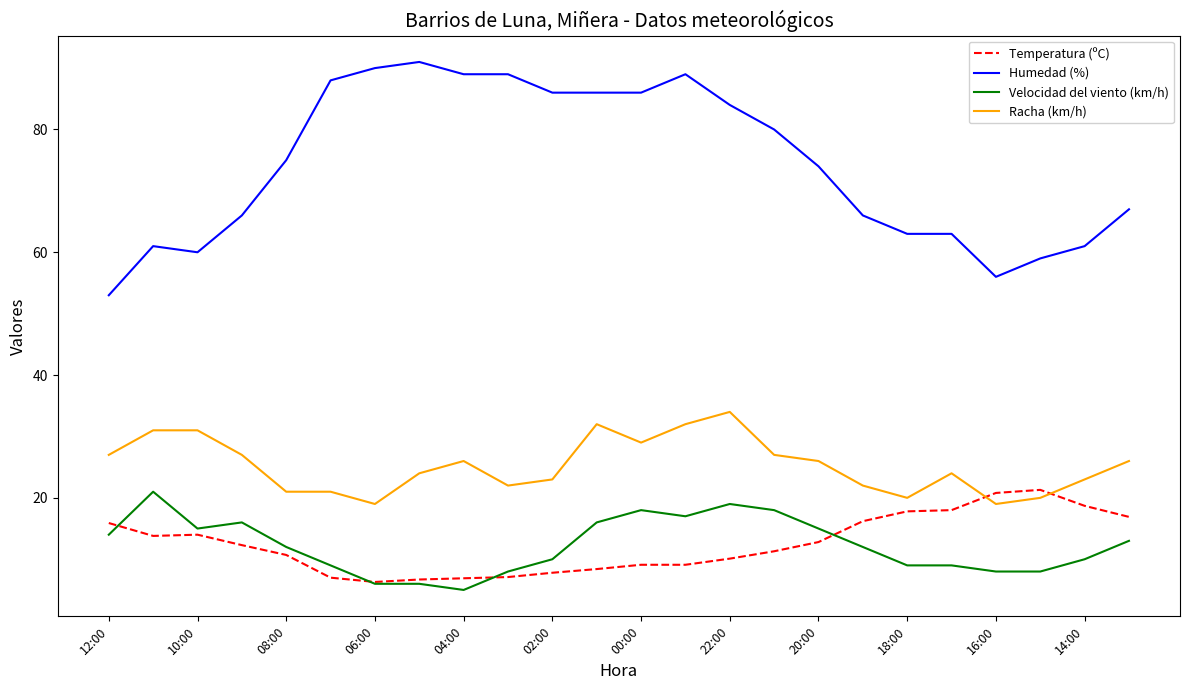

At how many categories does at least one series exceed 15?

24